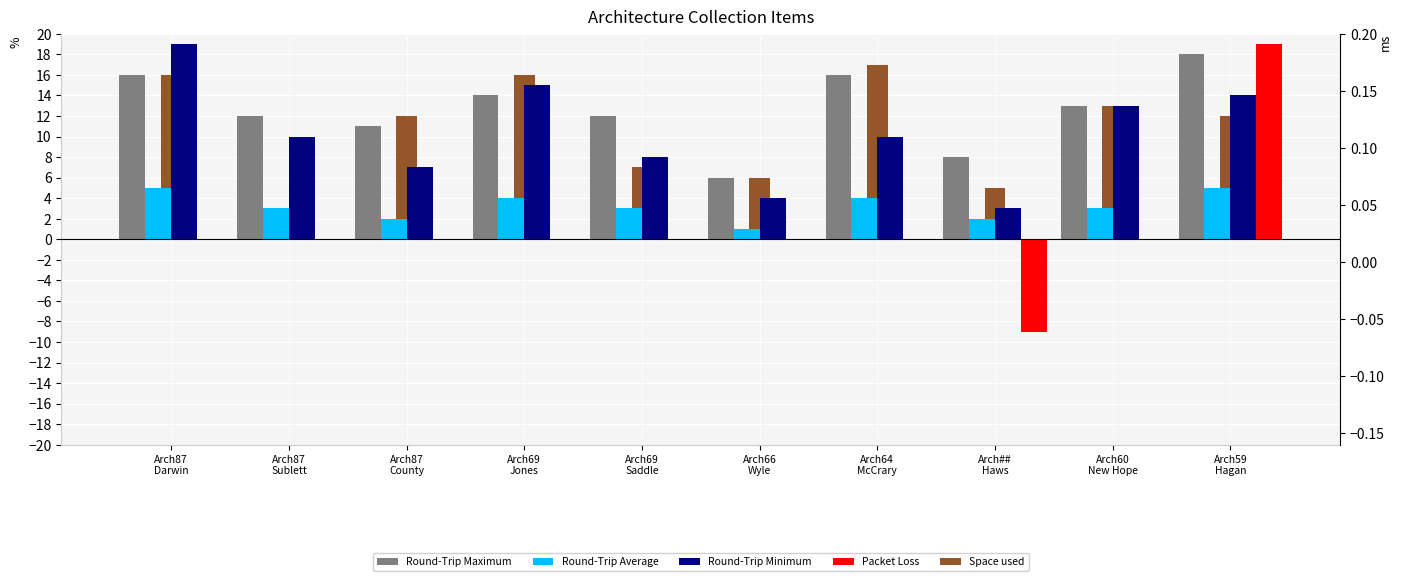

How many data points in Round-Trip Average are above 3?

4